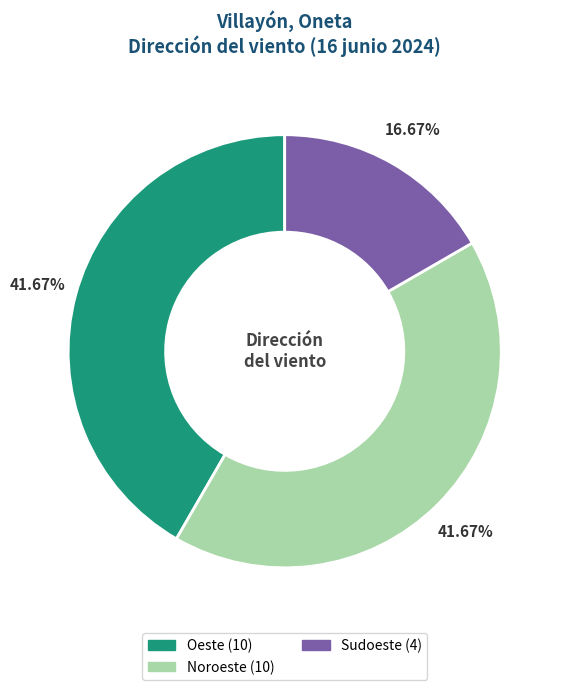

Is there any slice that represents more than half of the pie?

No